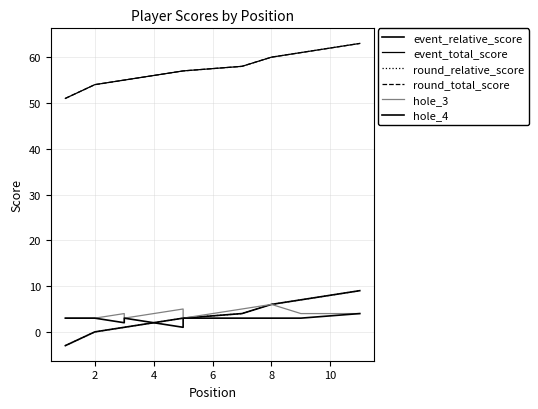

What is the minimum value shown in the chart?

-3